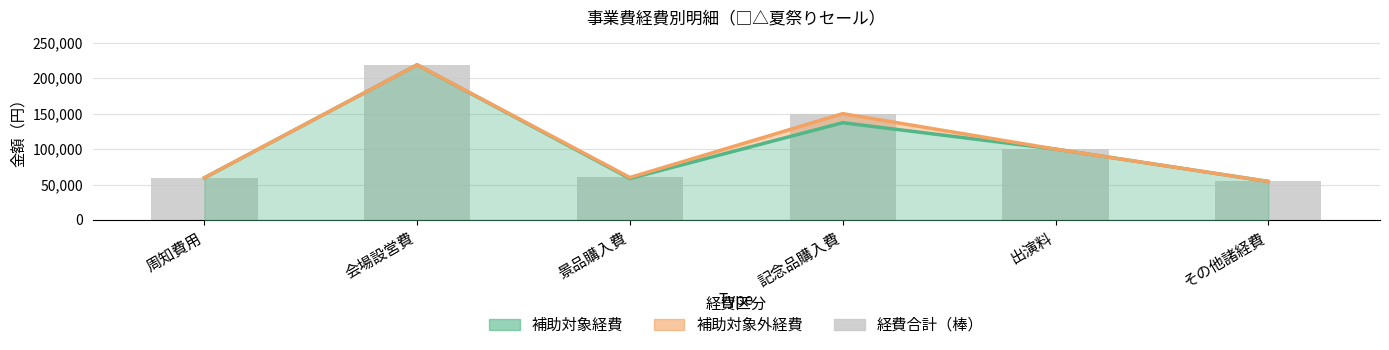

What is the label of the 4th bar from the left?

記念品購入費